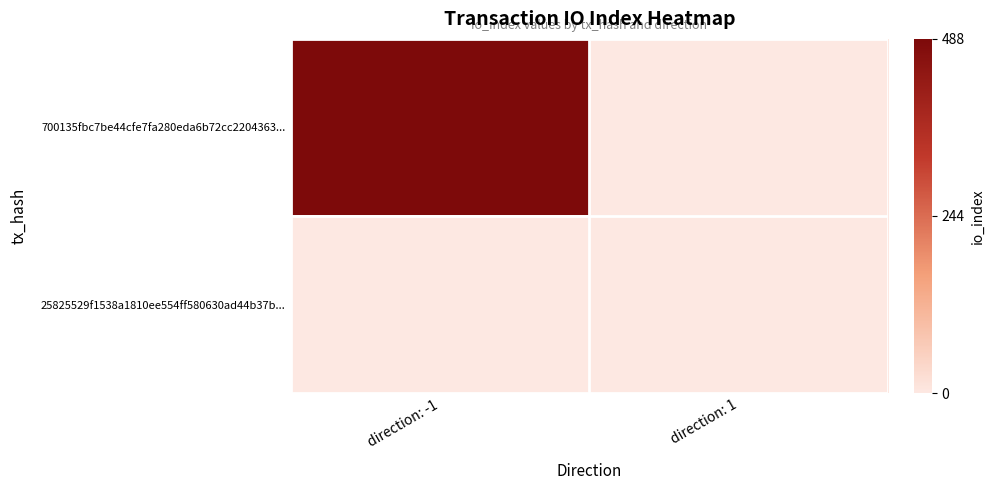

Rank the series by their maximum value, from highest to lowest.

700135fbc7be44cfe7fa280eda6b72cc2204363..., 25825529f1538a1810ee554ff580630ad44b37b...